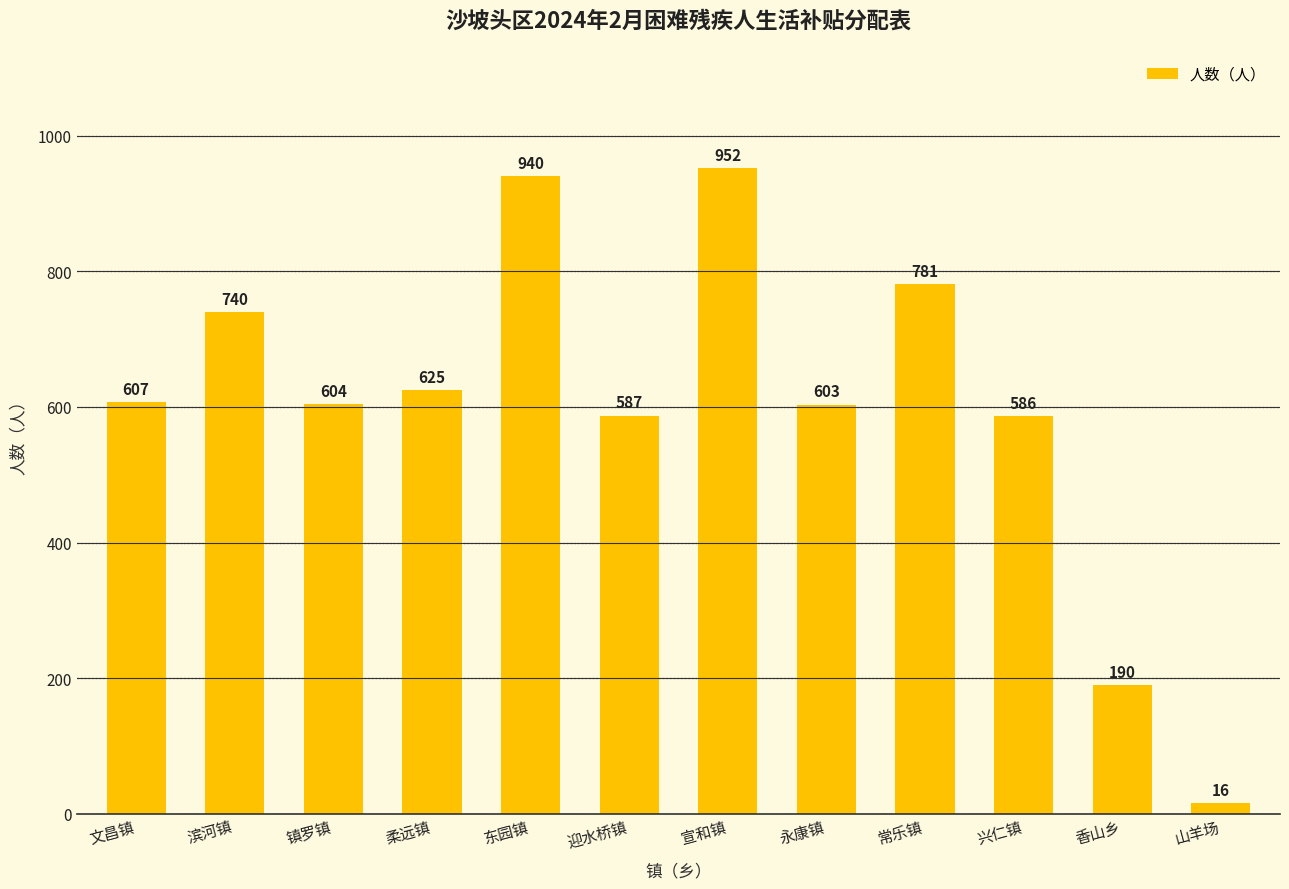

What is the sum of the values at 山羊场 and 常乐镇?

797